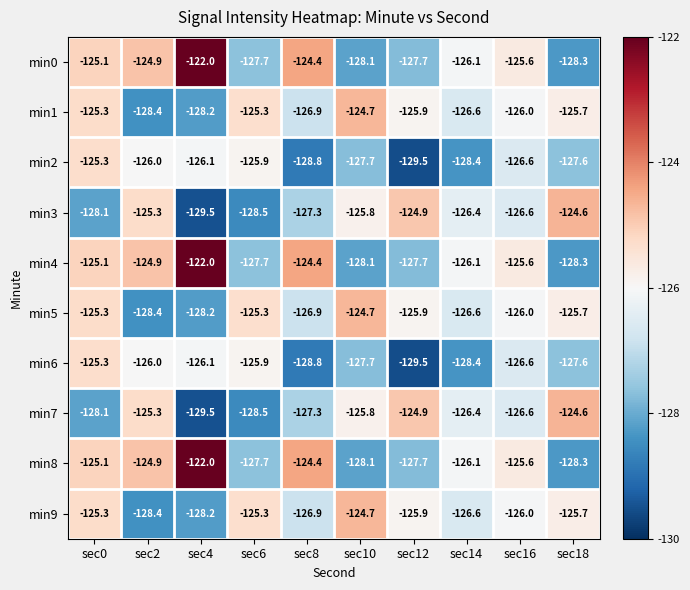

Which category has the highest value in the min8 series?

sec4